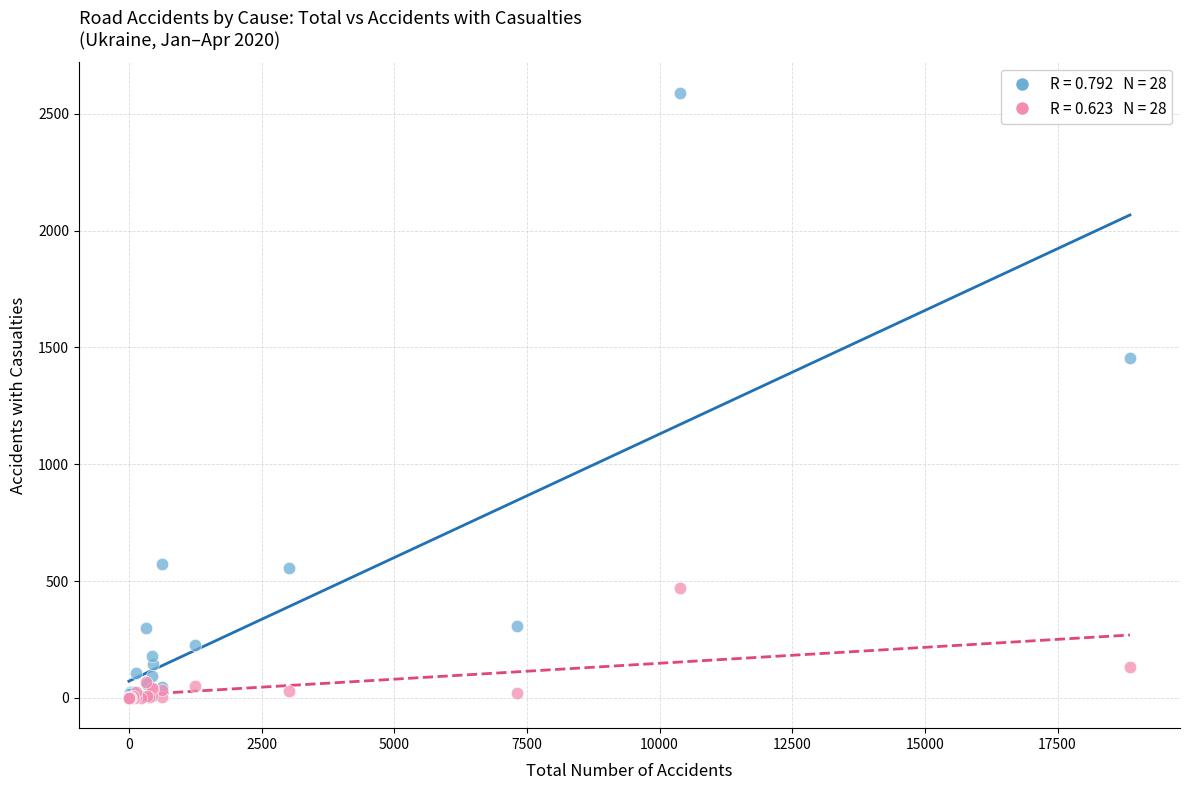

Across all series, what Y value is closest to 1295?

1454